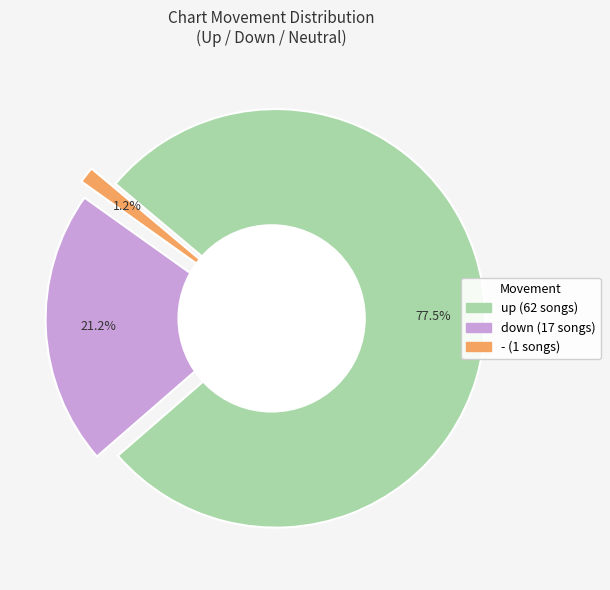

Rank the categories by value from lowest to highest.

-, down, up